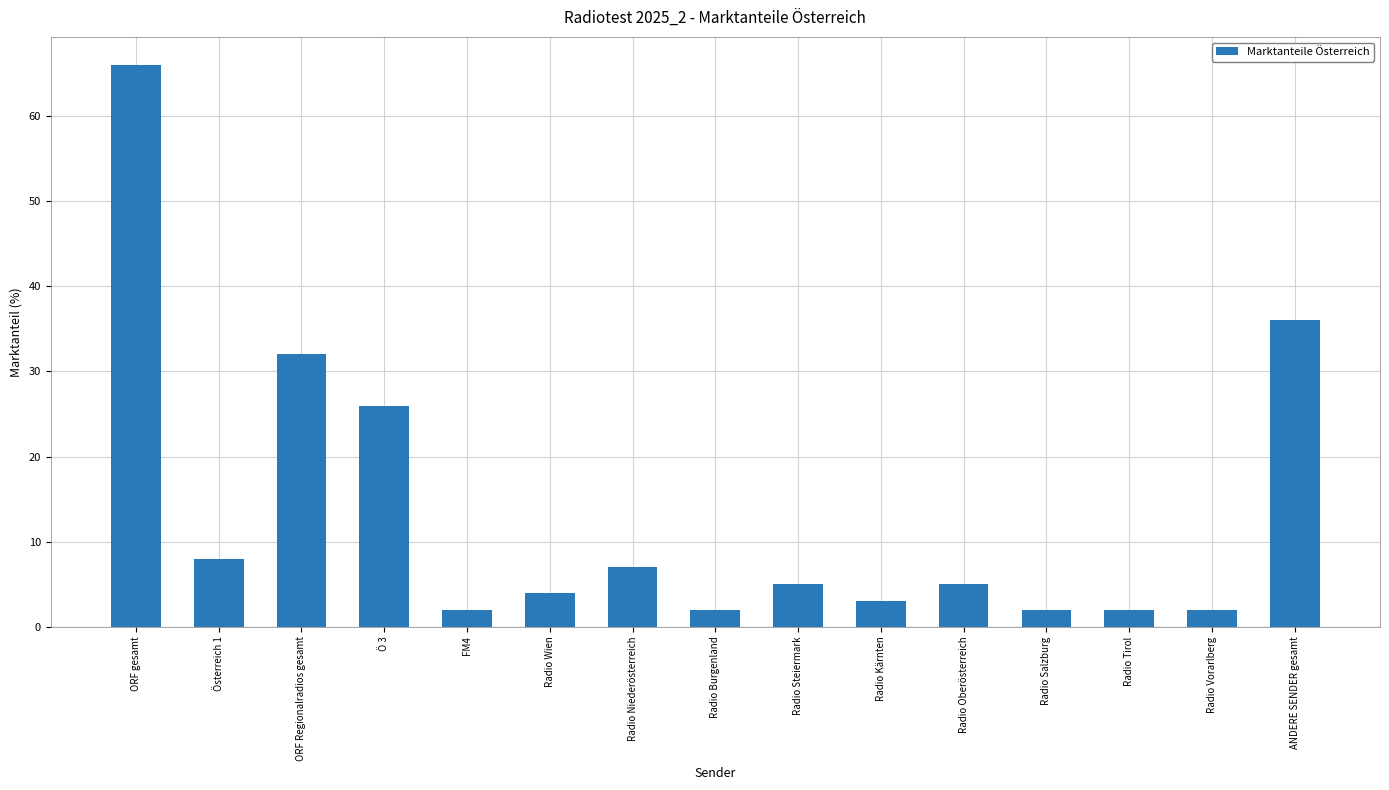

Reading left to right, list all the values displayed in this chart.

66	8	32	26	2	4	7	2	5	3	5	2	2	2	36